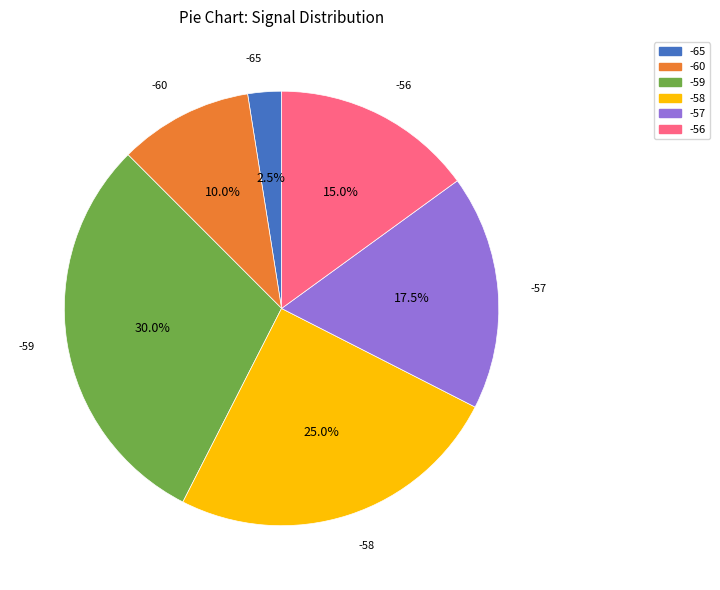

Is there any slice that represents more than half of the pie?

No